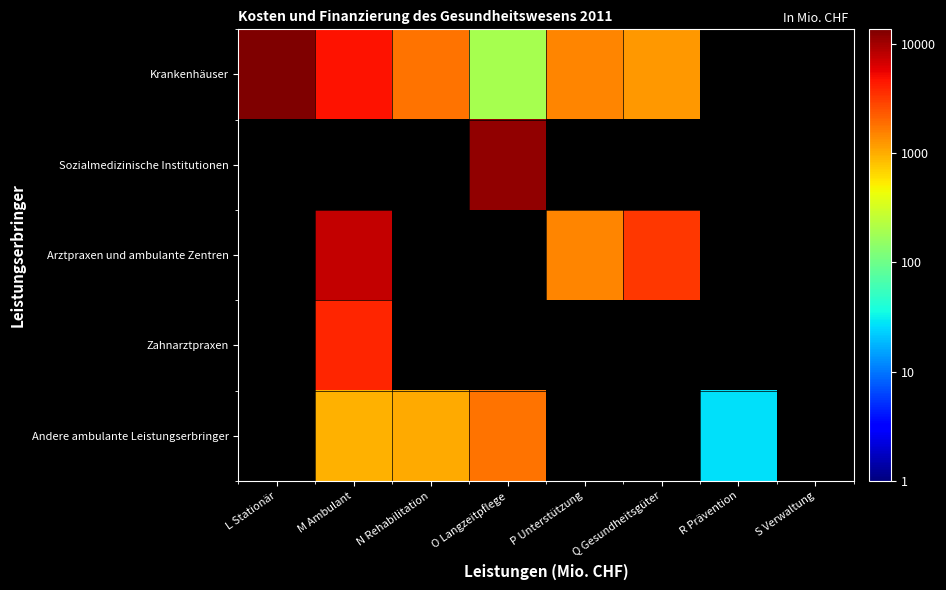

Is the value of Andere ambulante Leistungserbringer at Q Gesundheitsgüter greater than the value of Arztpraxen und ambulante Zentren at M Ambulant?

No